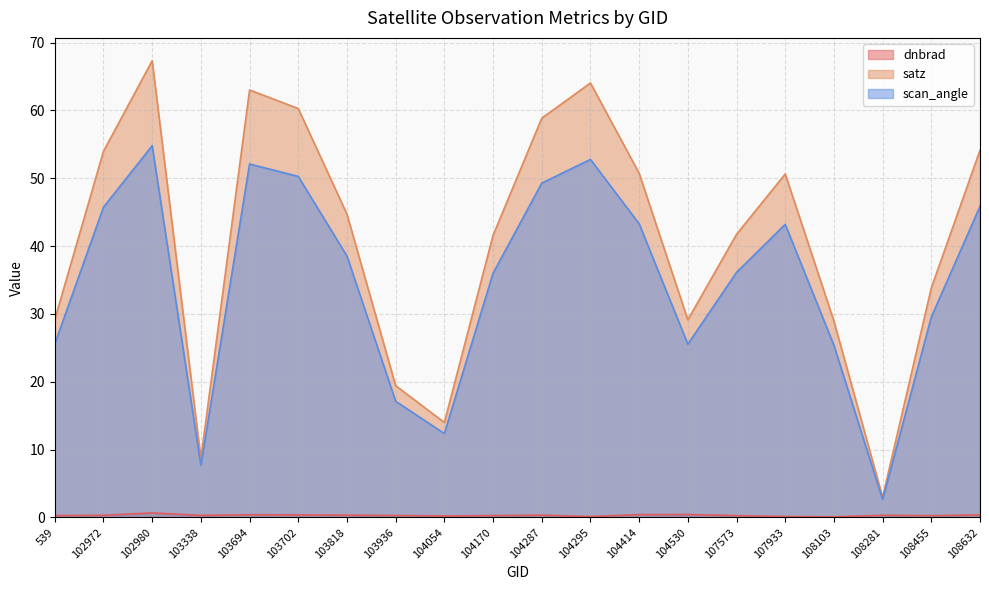

What is the difference between the maximum and second lowest values in the satz series?

58.6